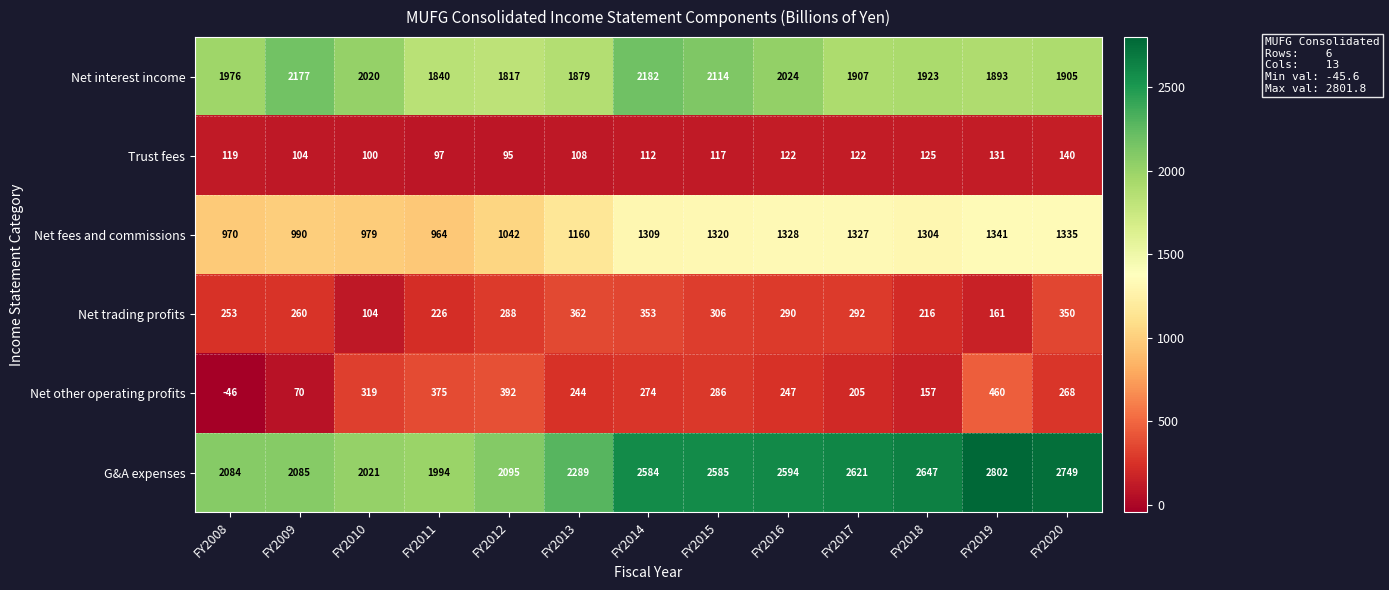

Is it true that G&A expenses equals 1541 at FY2018?

False